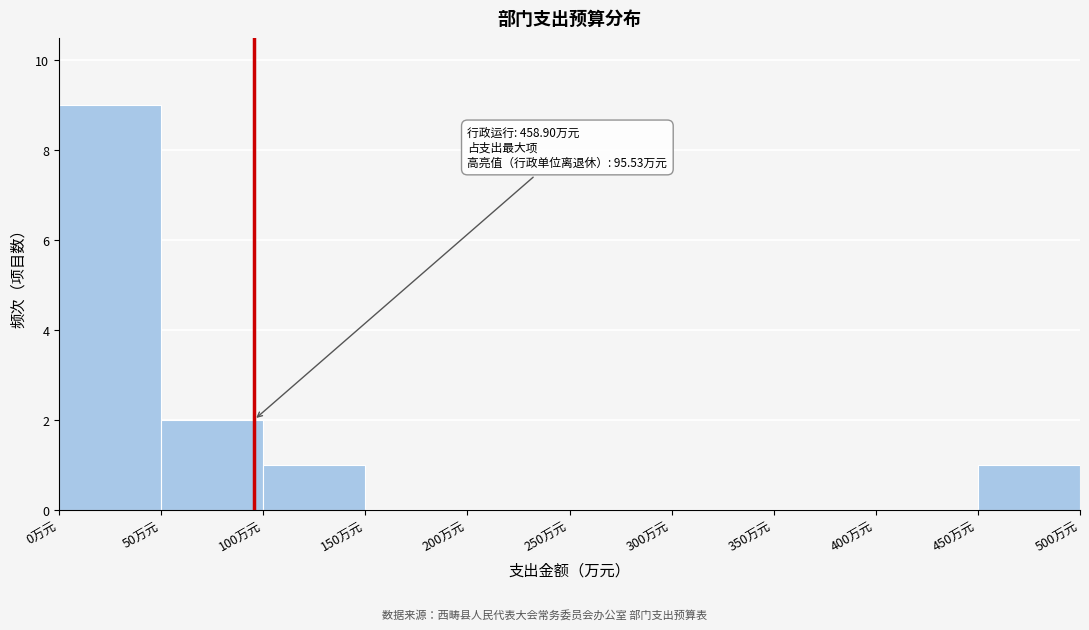

Over which range of the x-axis is the bar tallest?

0 to 50